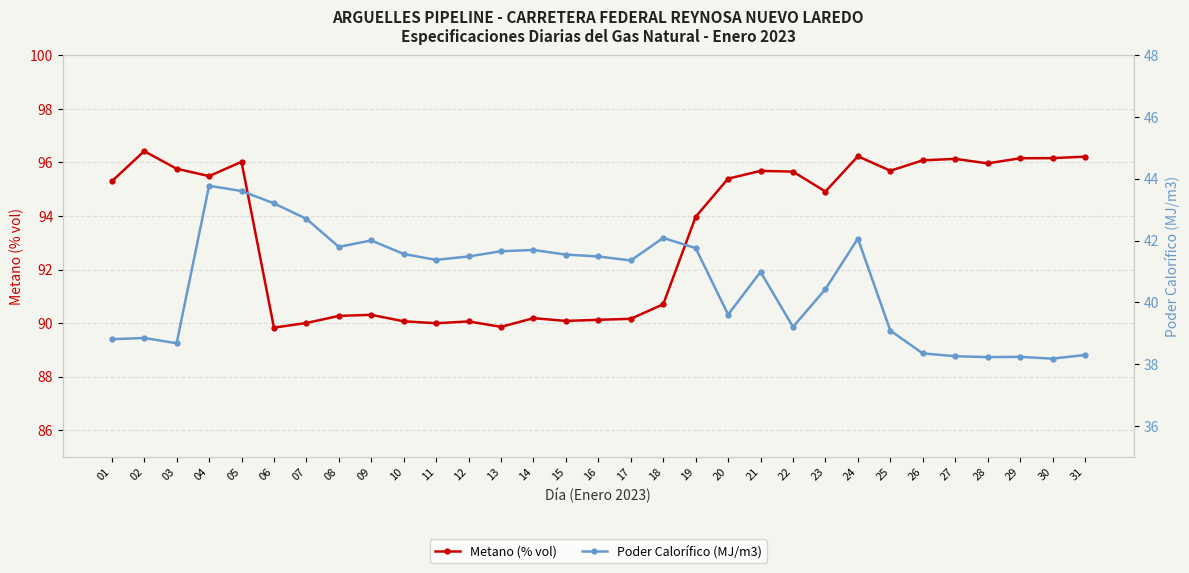

What is the minimum value for Poder Calorífico (MJ/m3)?

38.2